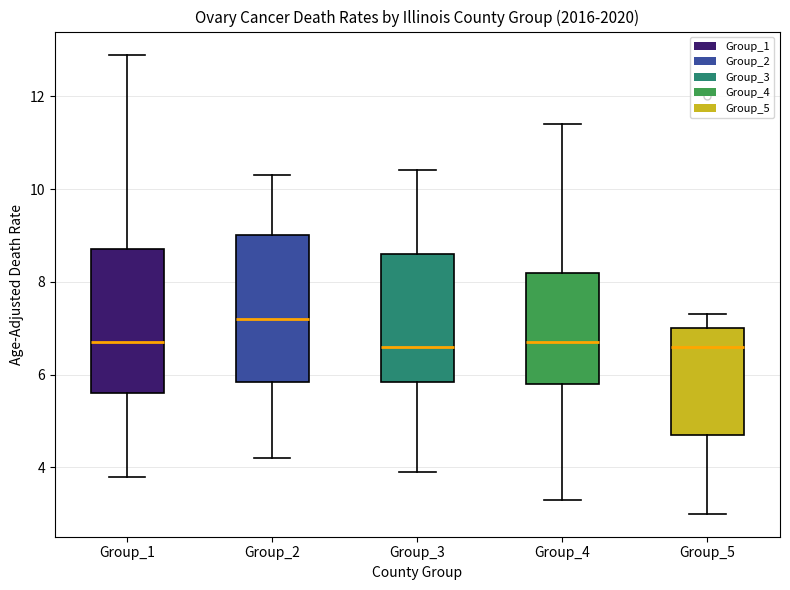

Where does the median line of the box for Group_3 sit on the y-axis? The values are not printed on the chart, so give them approximately, as read against the axis.

6.6